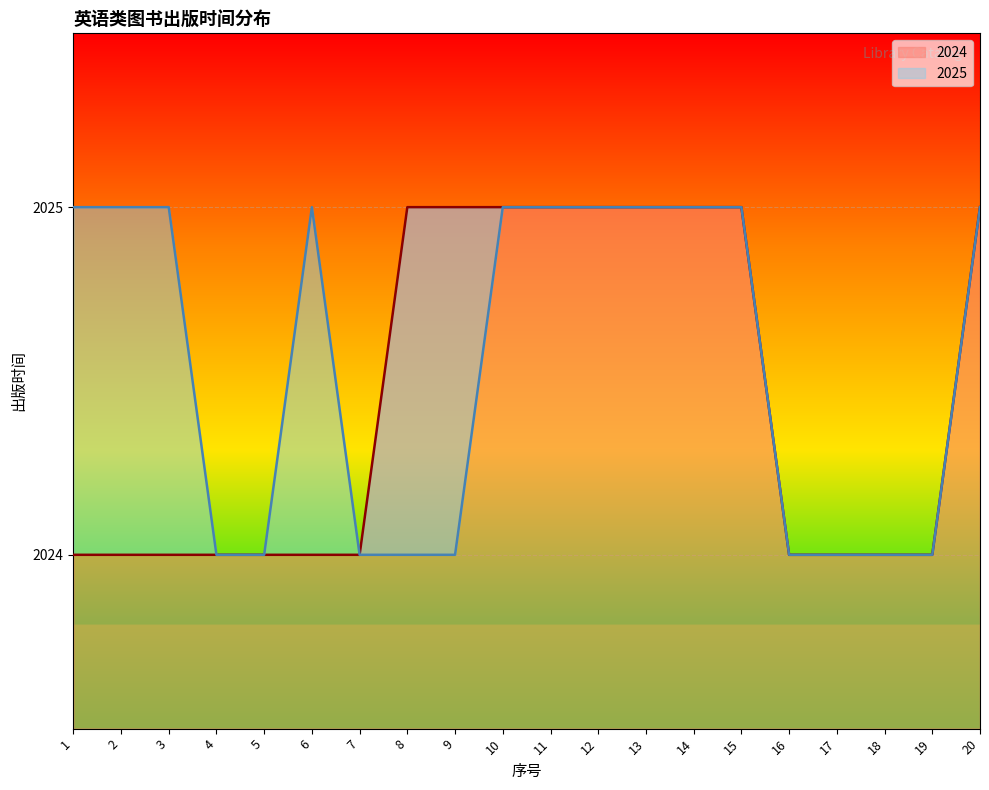

List the series in order of their peak value, highest first.

2024, 2025